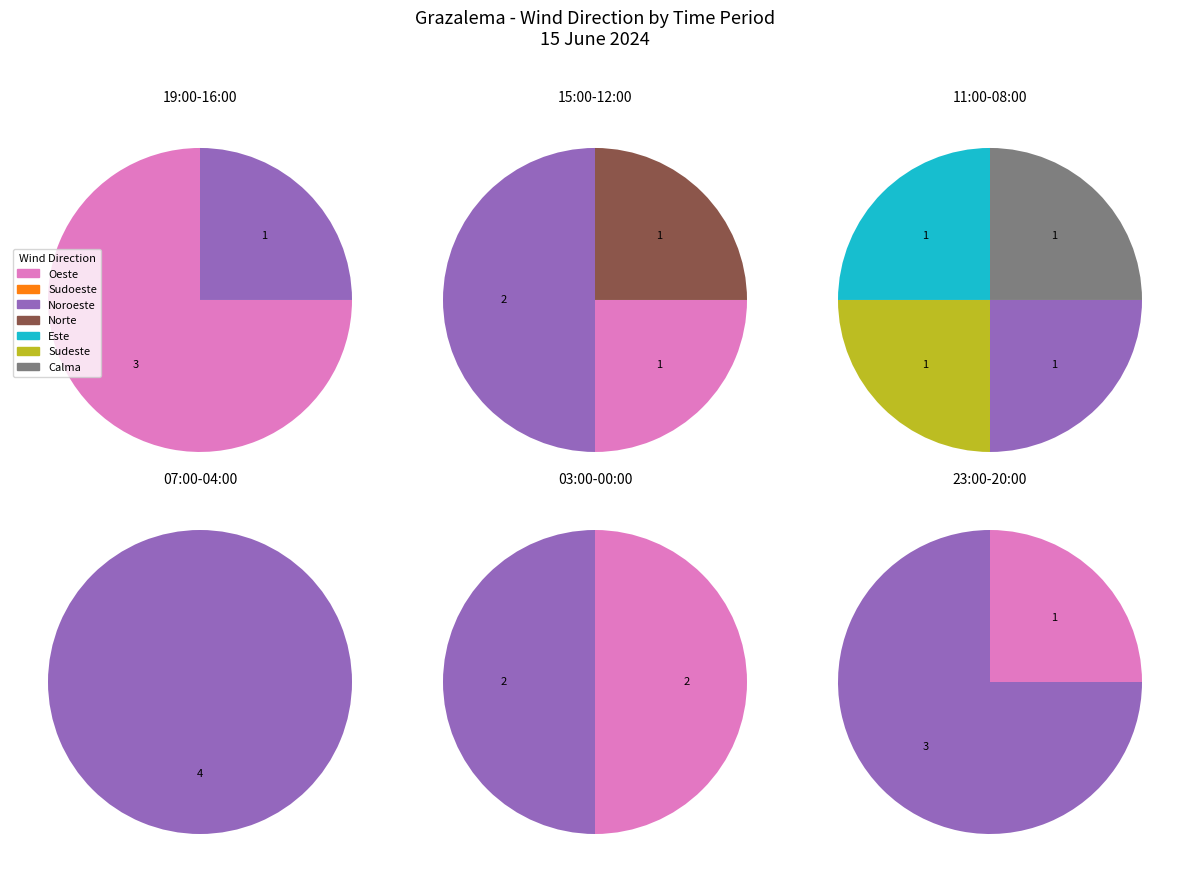

How many segments does this pie chart have?

7